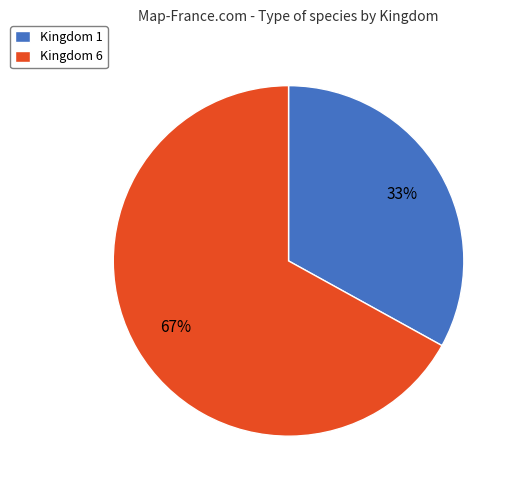

Which has a higher value, Kingdom 6 or Kingdom 1?

Kingdom 6